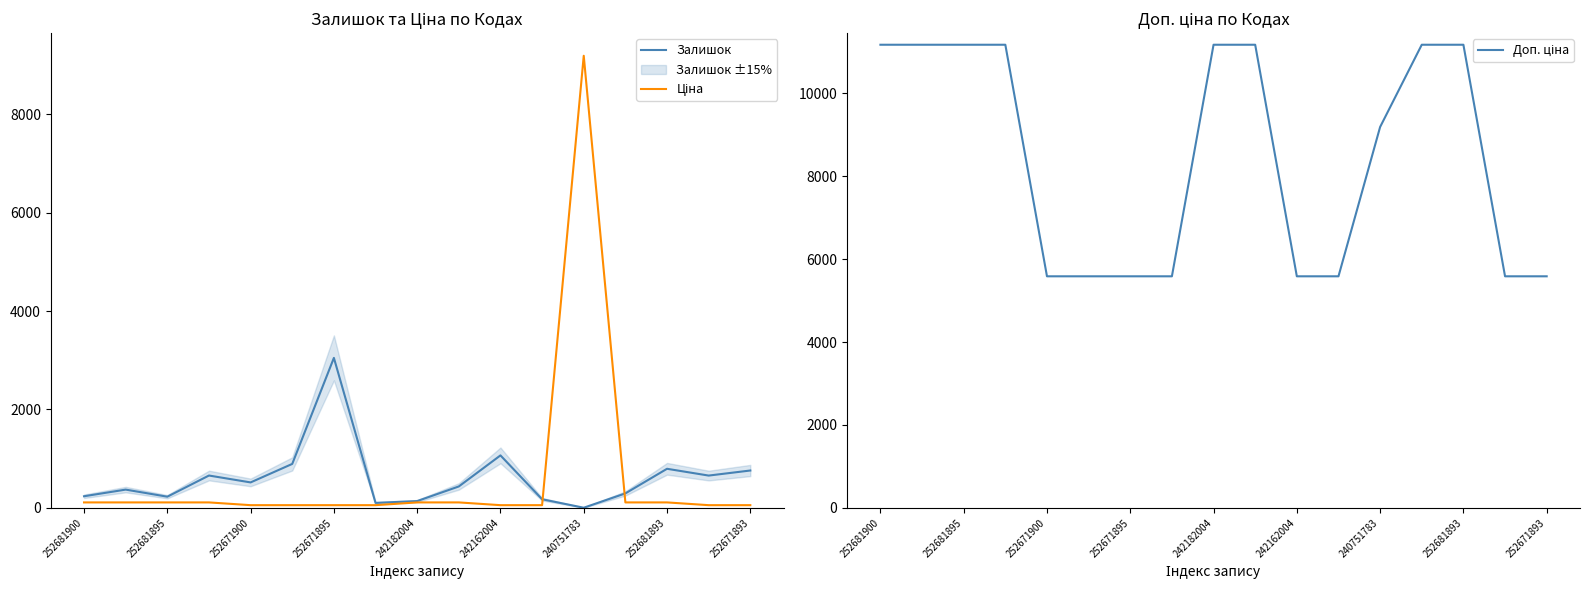

Is the value of Залишок at 15 greater than the value of Доп. ціна at 9?

No